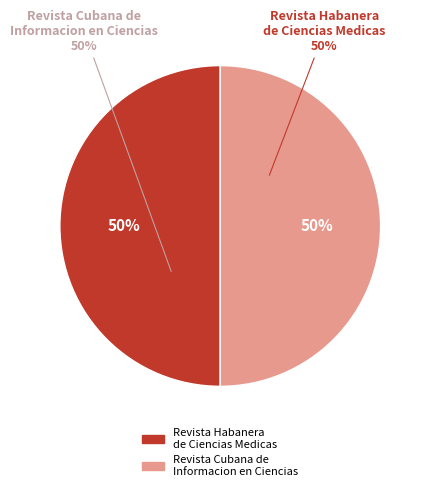

Which slice is the smallest?

Revista Cubana de Informacion en Ciencias de la Salud